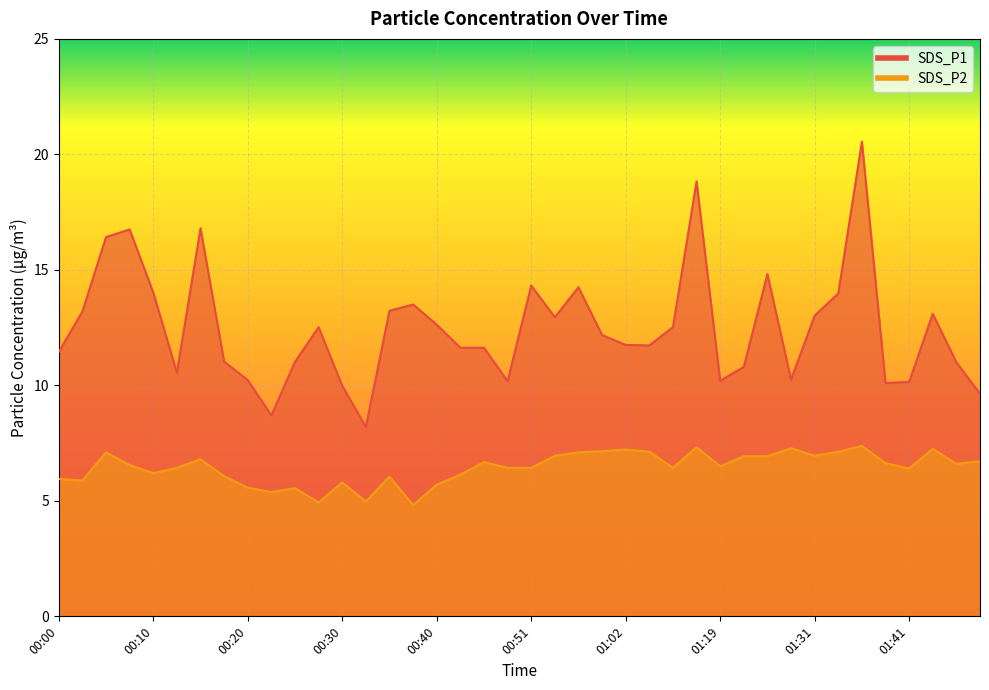

What is the smallest value displayed?

4.8